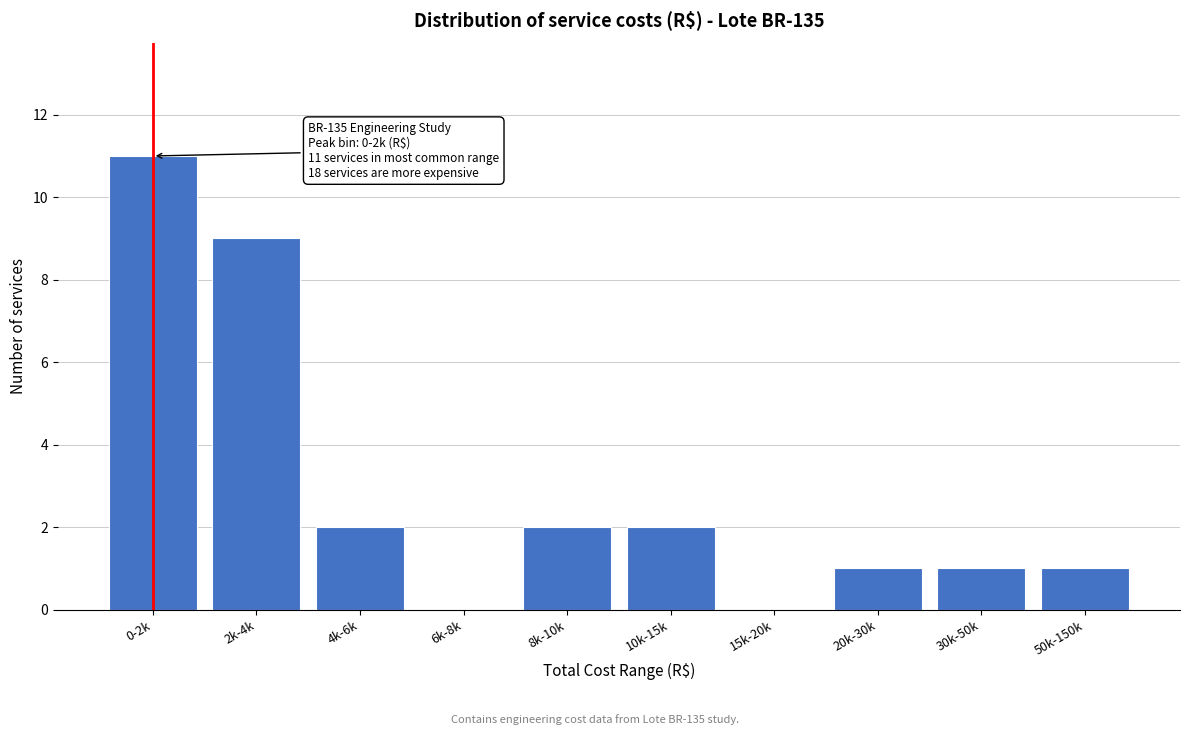

Reading left to right, transcribe all the data shown in this chart.

0-2k=11	2k-4k=9	4k-6k=2	6k-8k=0	8k-10k=2	10k-15k=2	15k-20k=0	20k-30k=1	30k-50k=1	50k-150k=1